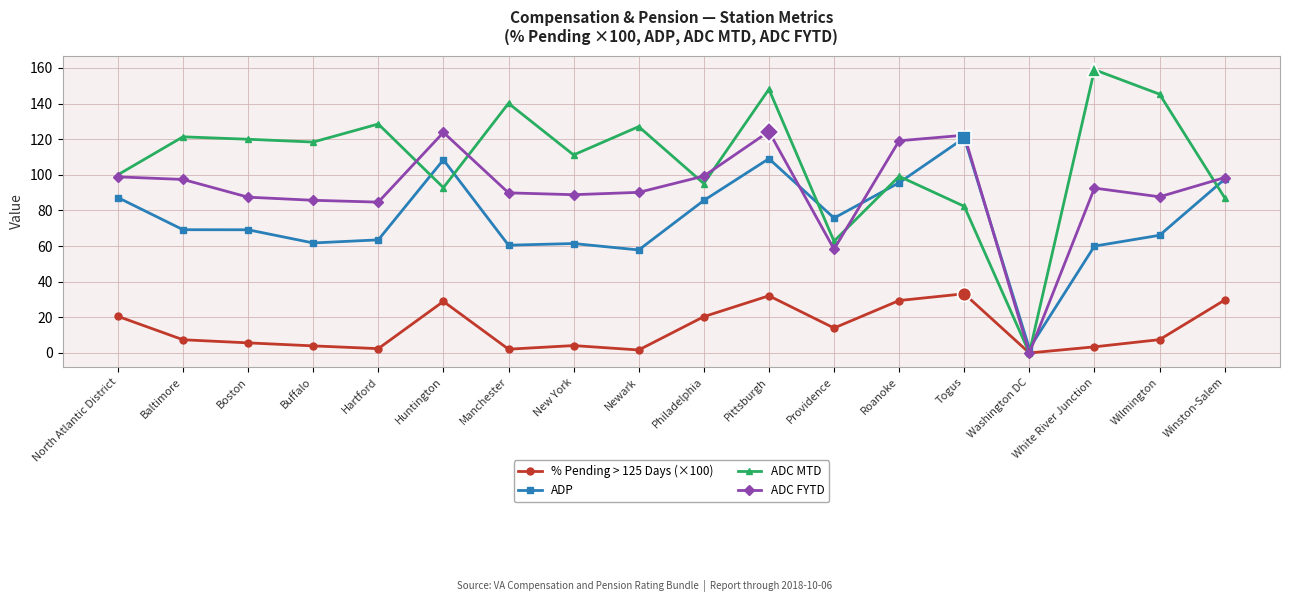

How many lines are shown in the chart?

4